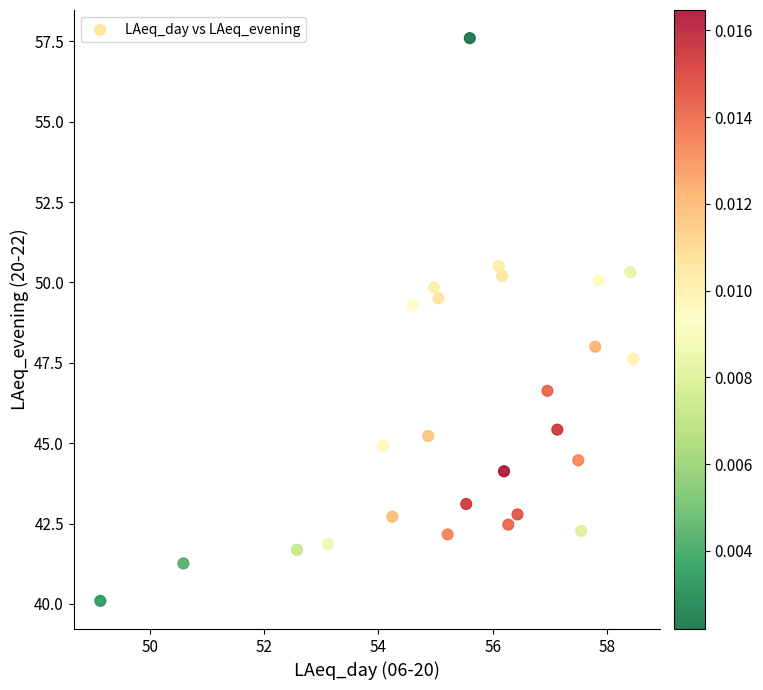

What is the range of X values (max minus min)?

9.3